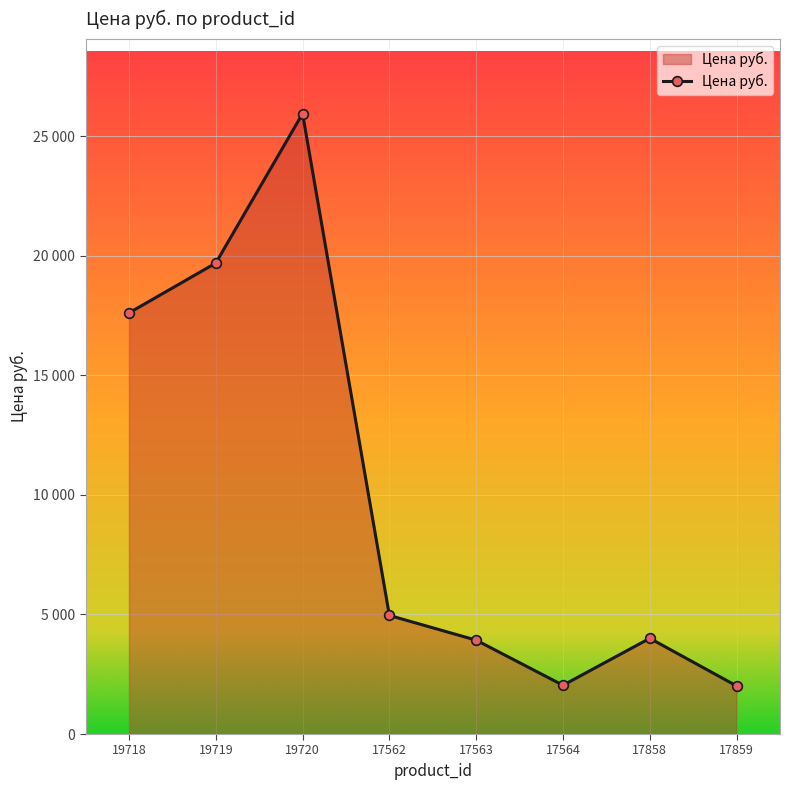

Does the chart have visible grid lines?

Yes